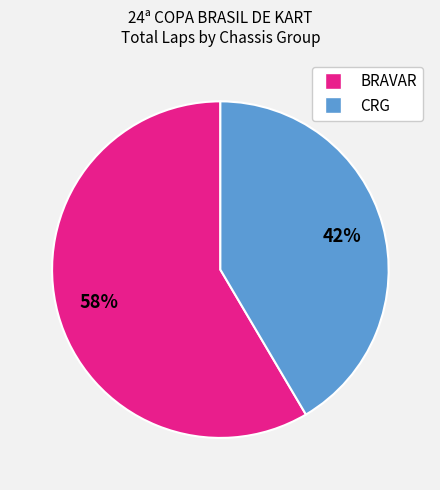

To the nearest percent, what is the average slice percentage?

50%